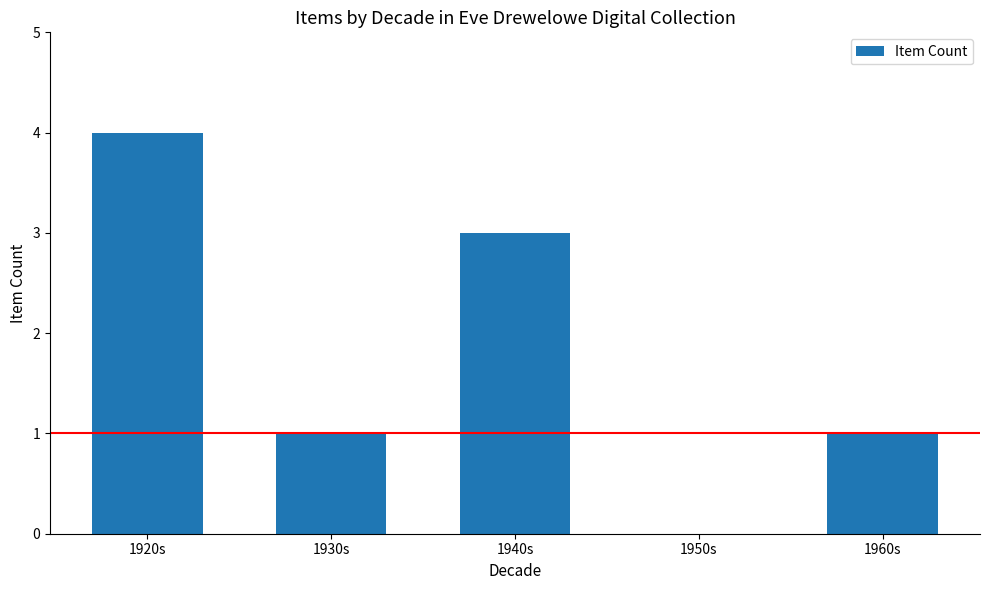

Reading left to right, list all the values displayed in this chart.

4	1	3	0	1